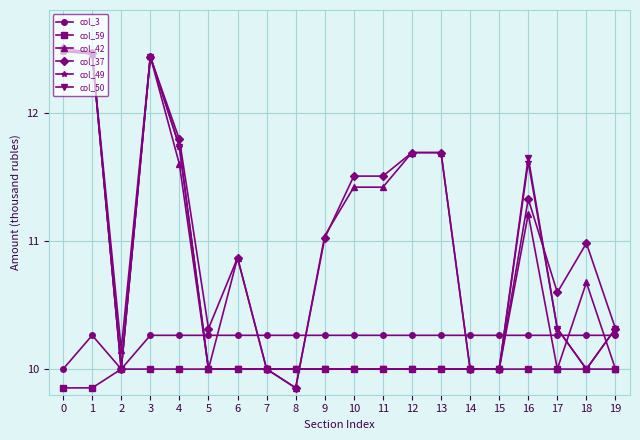

True or false: col_37 has more than 2 points higher than both neighbors.

True